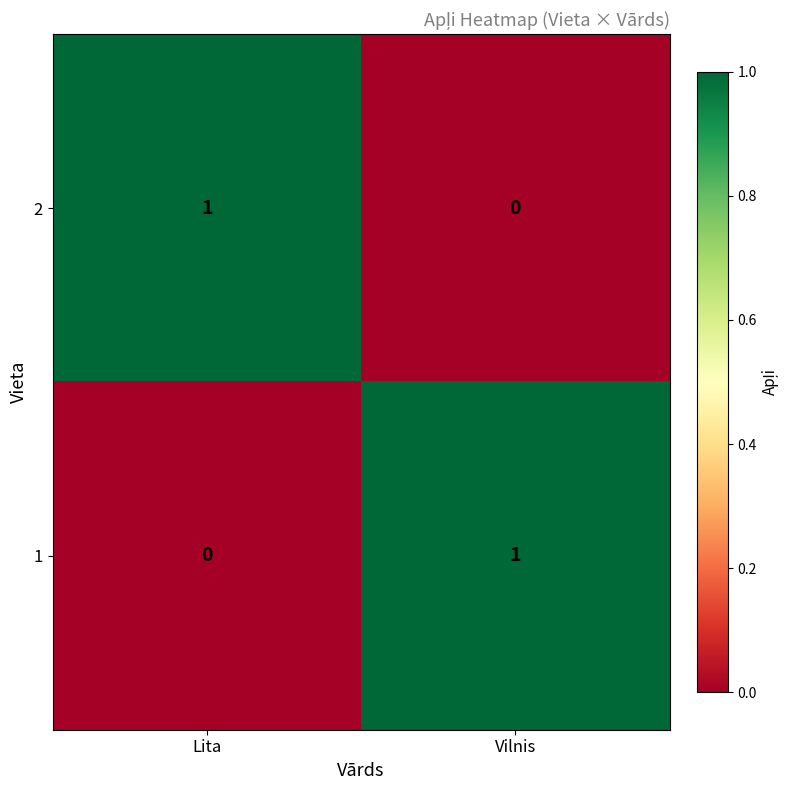

Rank the categories by 2 value from highest to lowest.

Lita, Vilnis